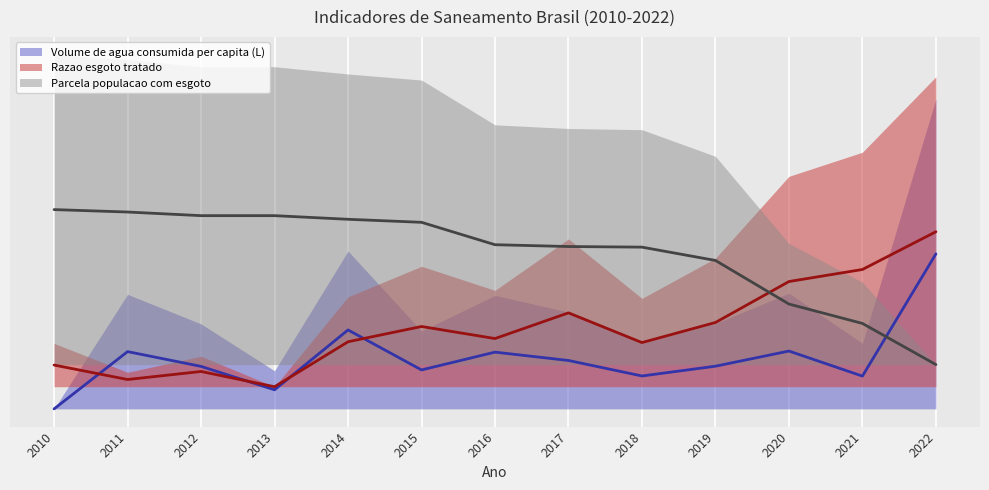

True or false: Razao esgoto tratado has more than 1 interior local peaks.

True